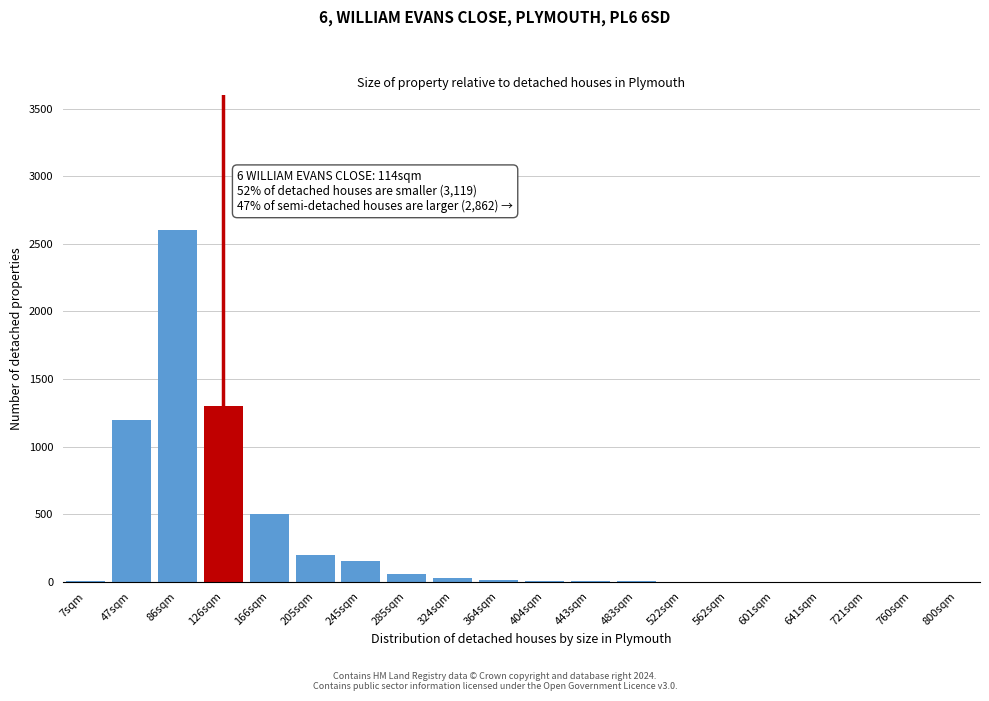

The chart shows a value of 10 at 364sqm. True or false?

True